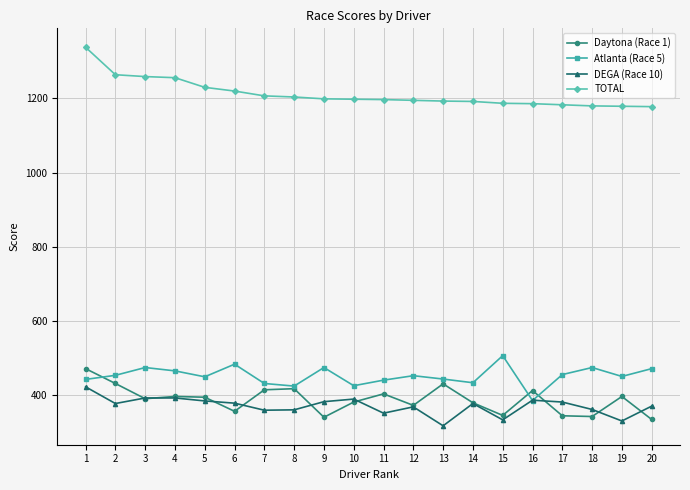

Which category has the lowest value in the DEGA (Race 10) series?

13